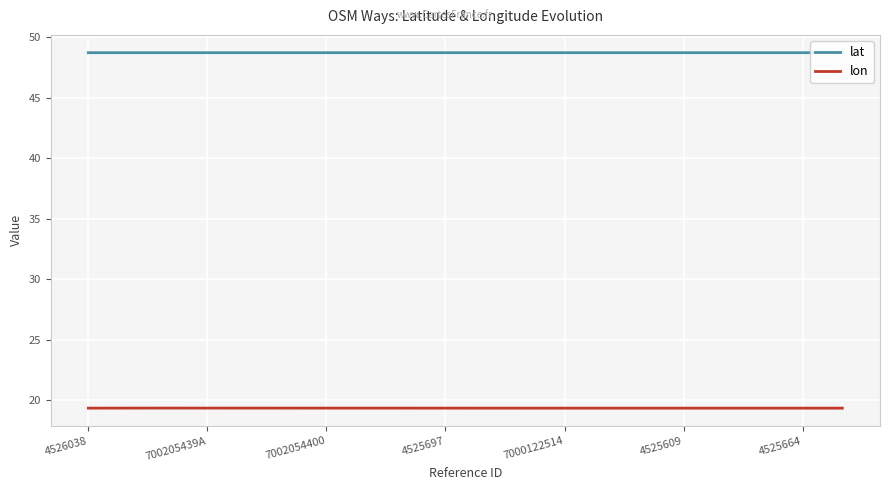

What are all the series names shown in the legend?

lat, lon